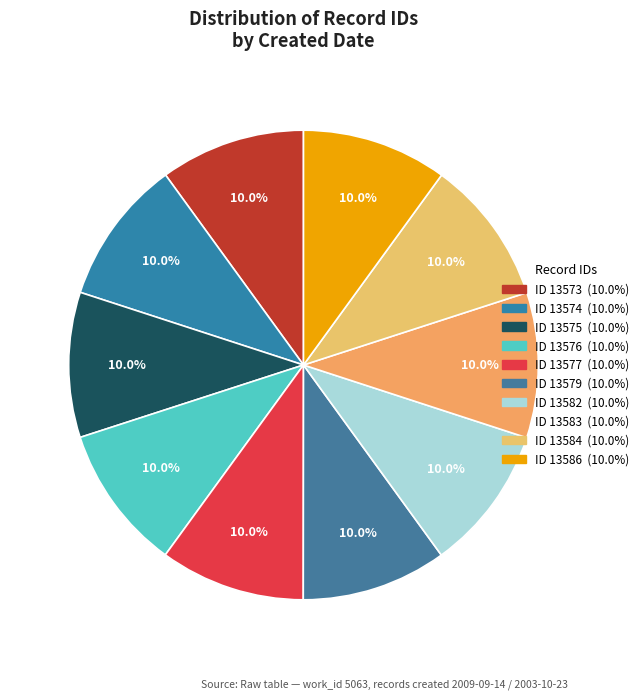

How many segments does this pie chart have?

10